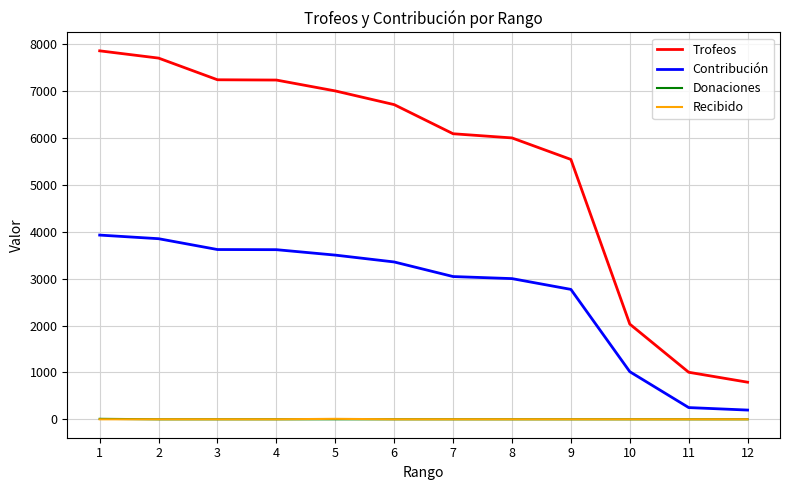

Is the value of Recibido at 10 greater than the value of Contribución at 7?

No